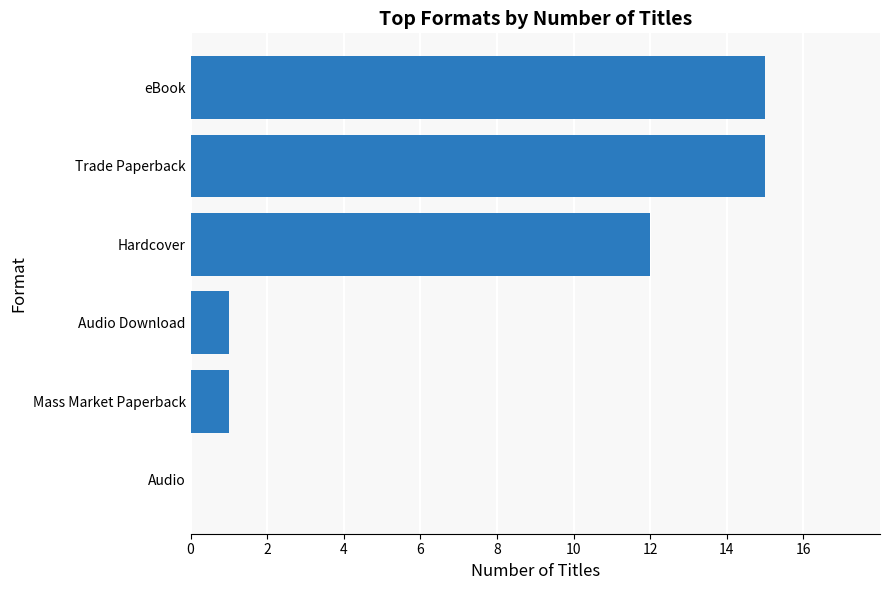

The value at Trade Paperback is 26. True or false?

False